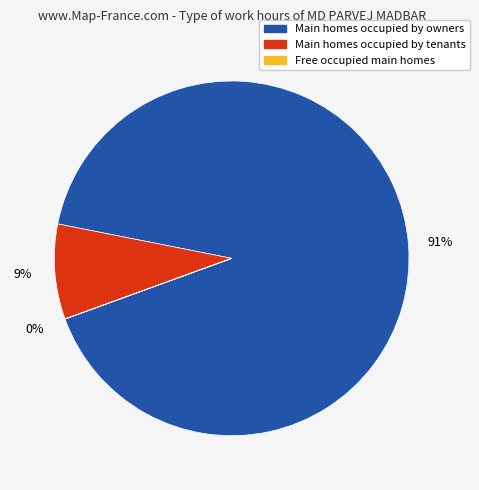

Is there a majority slice in this chart?

Yes